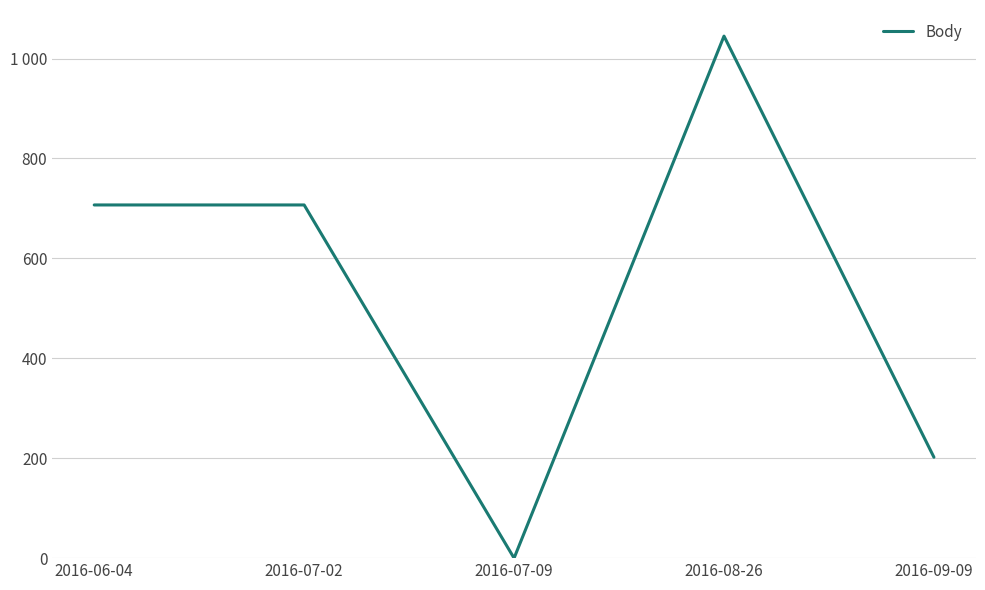

Does the chart display data point markers on the line(s)?

No